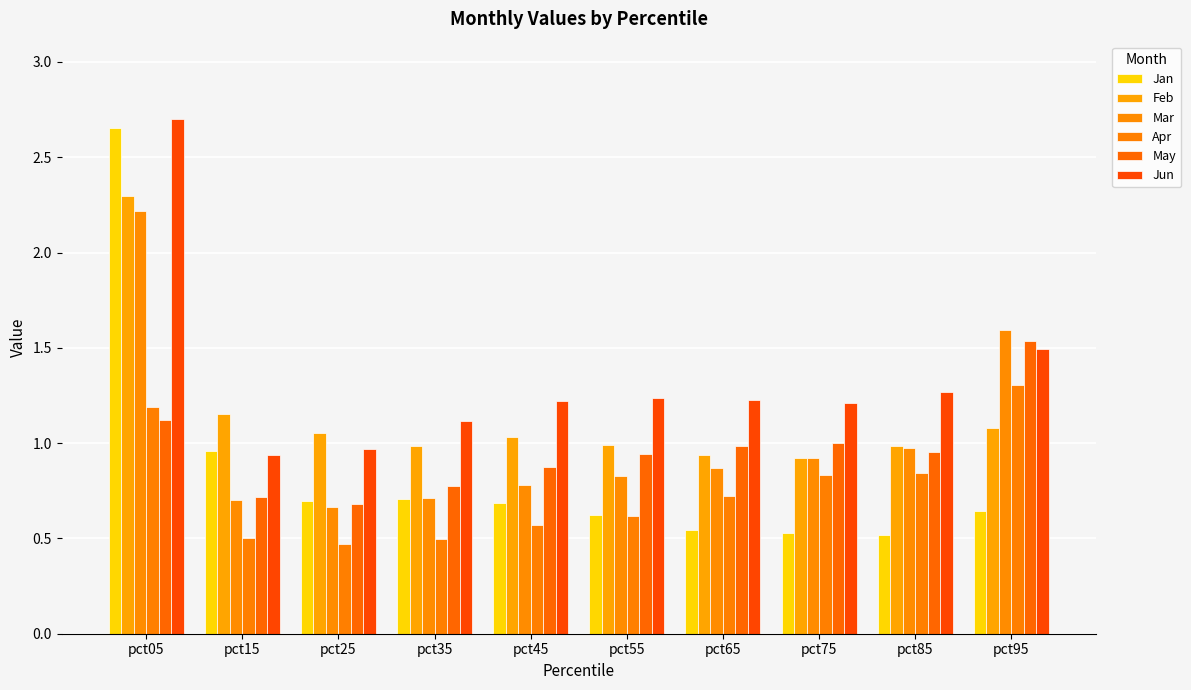

How many categories are shown in the chart?

10